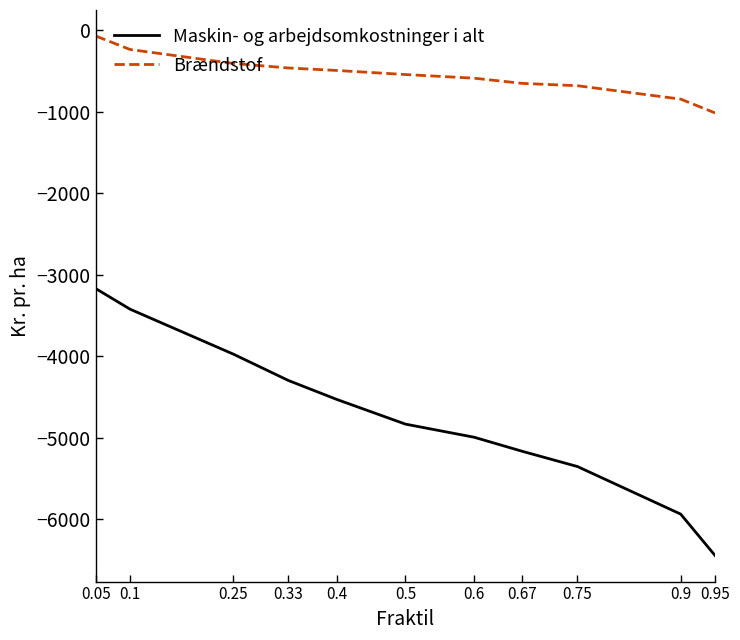

How many lines are shown in the chart?

2